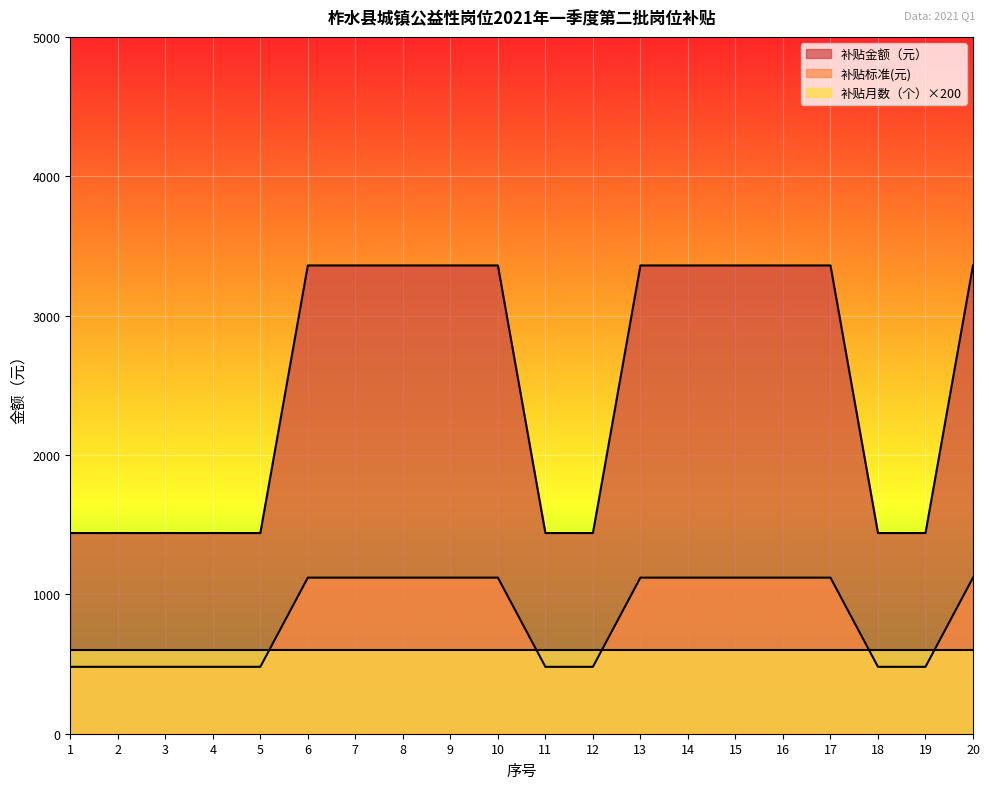

What is the sum of the 补贴金额（元） values at 4 and 20?

4800